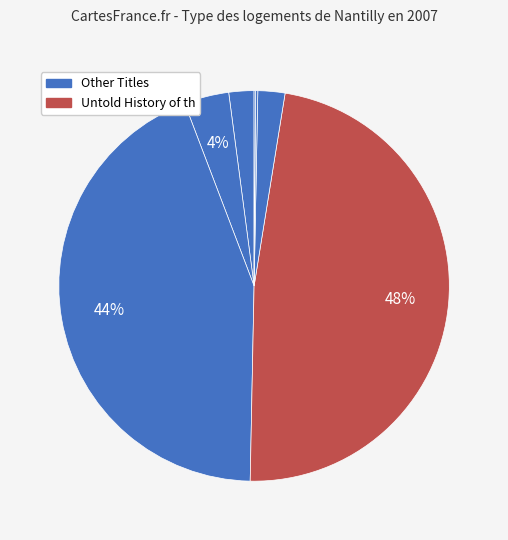

Which category has the biggest portion of the pie?

Untold History of the United States